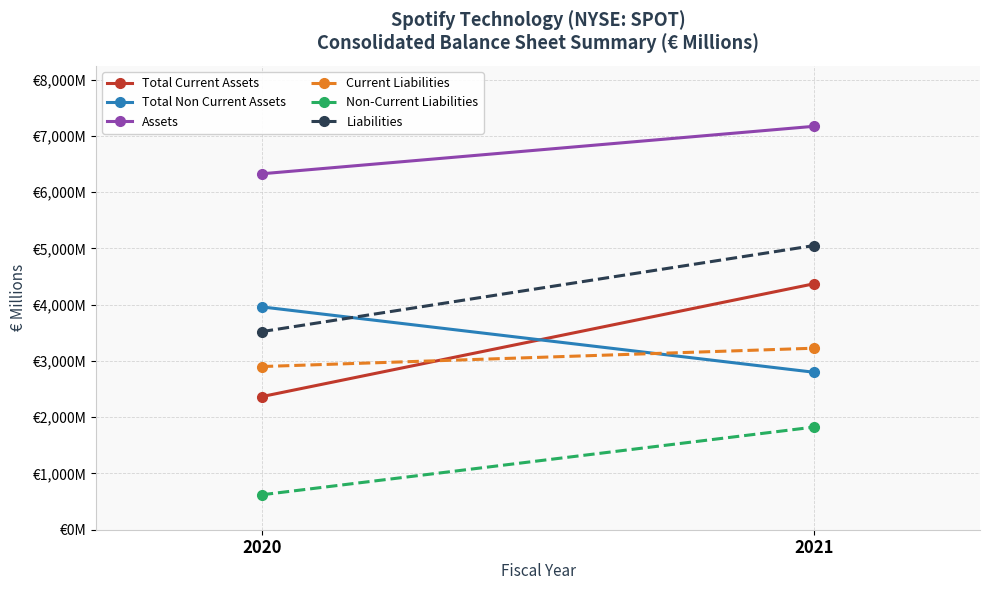

Is it true that Total Non Current Assets equals 2798 at 2021?

True